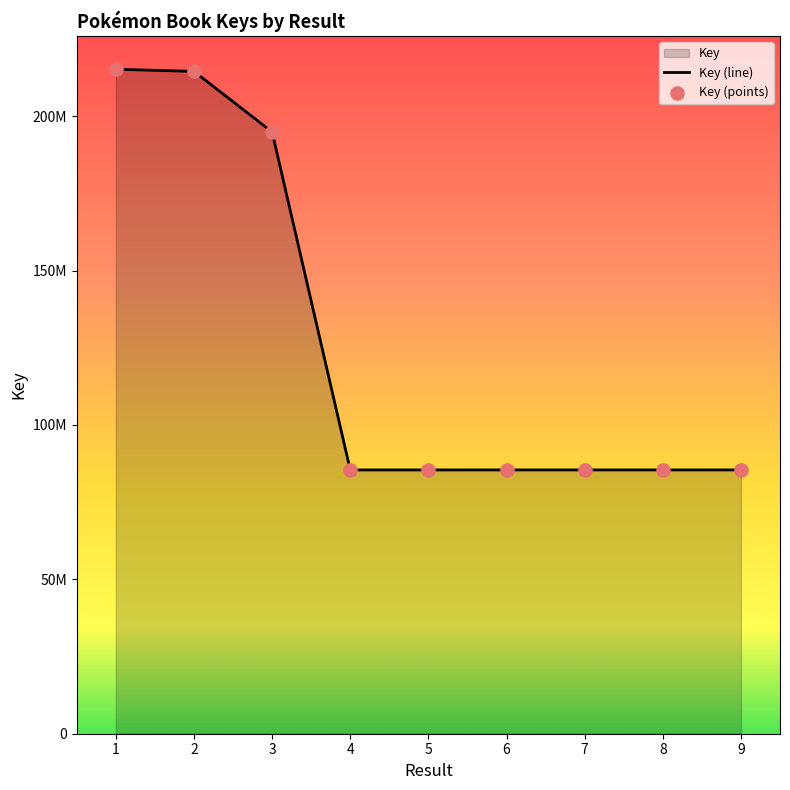

What is the ratio of the value at 8 to the value at 6?

1.0